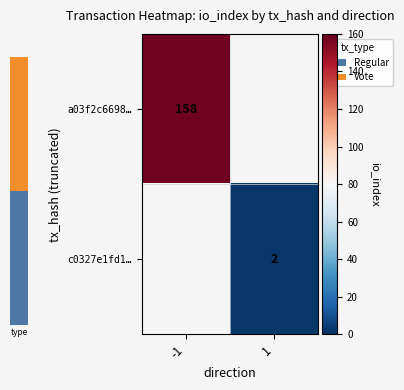

What is the maximum value shown in the chart?

158.0